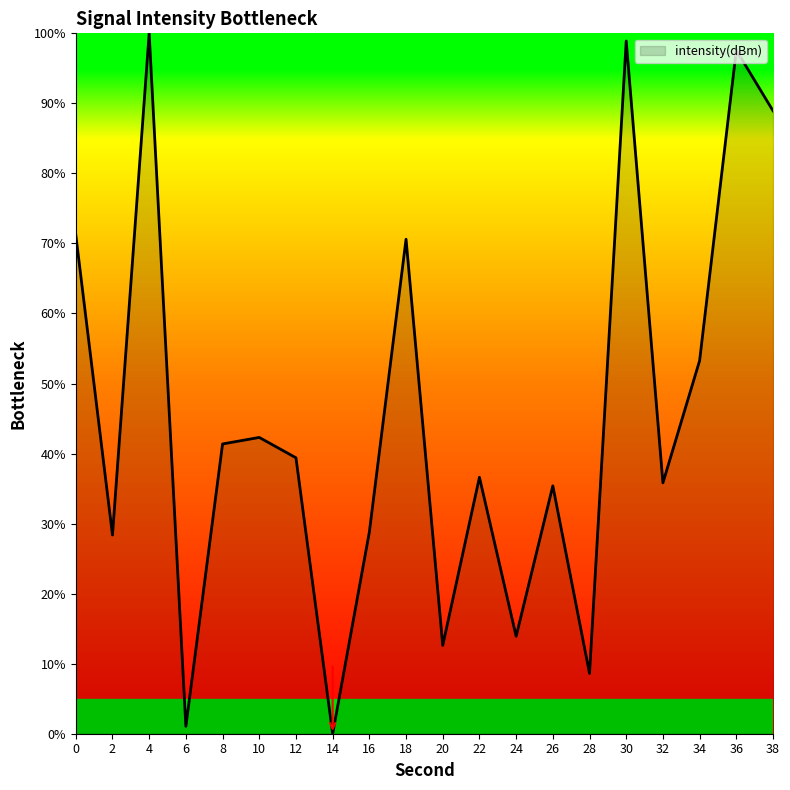

Where is the first local maximum?

4